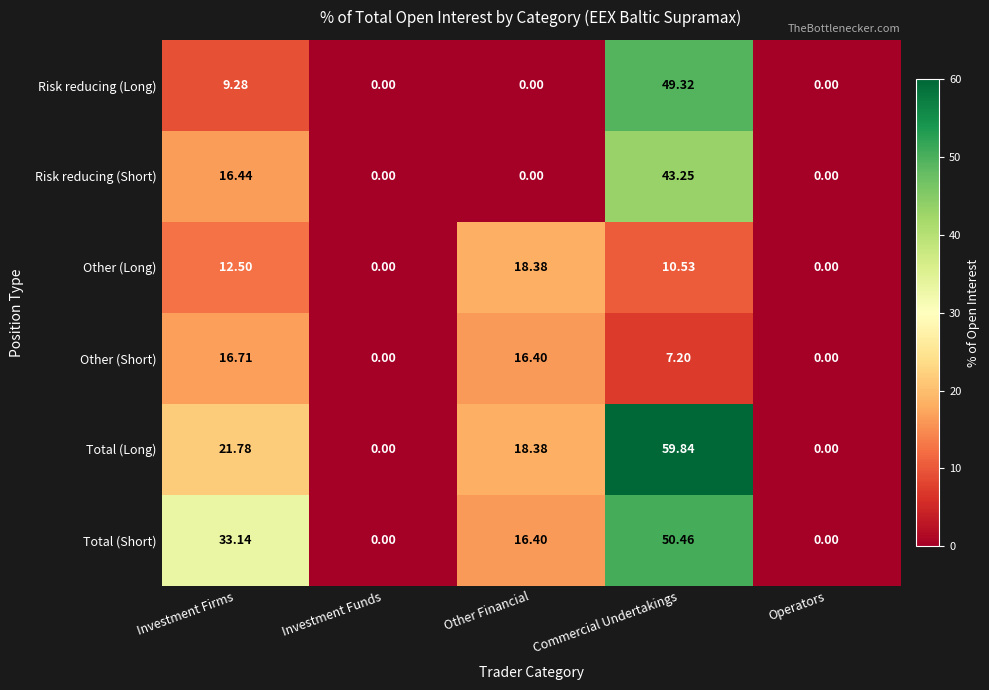

At which category does the chart reach its peak across all series?

Commercial Undertakings